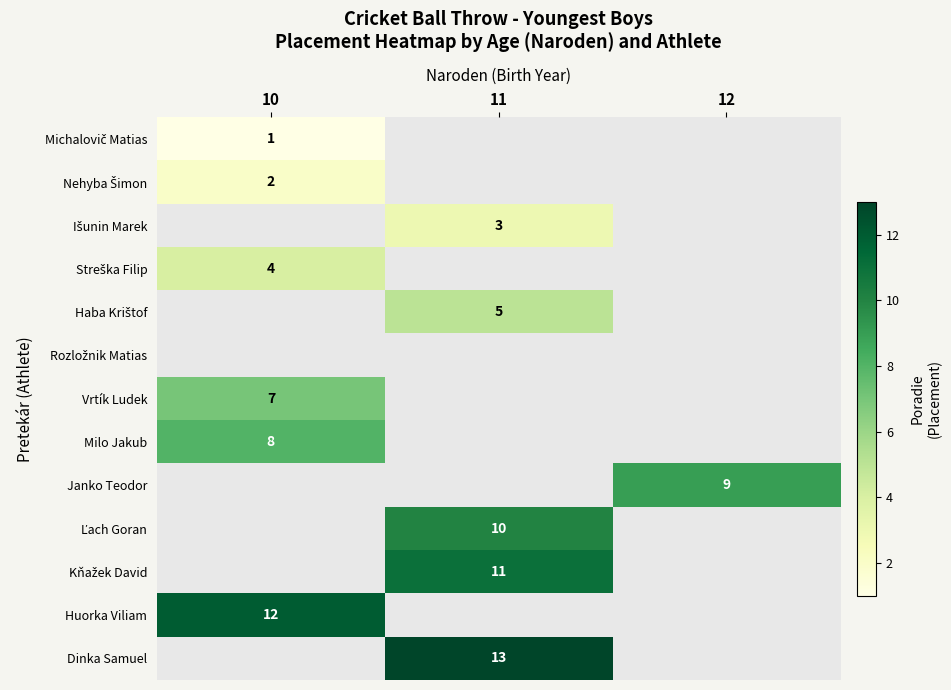

Is it true that Huorka Viliam equals 12 at 10?

True